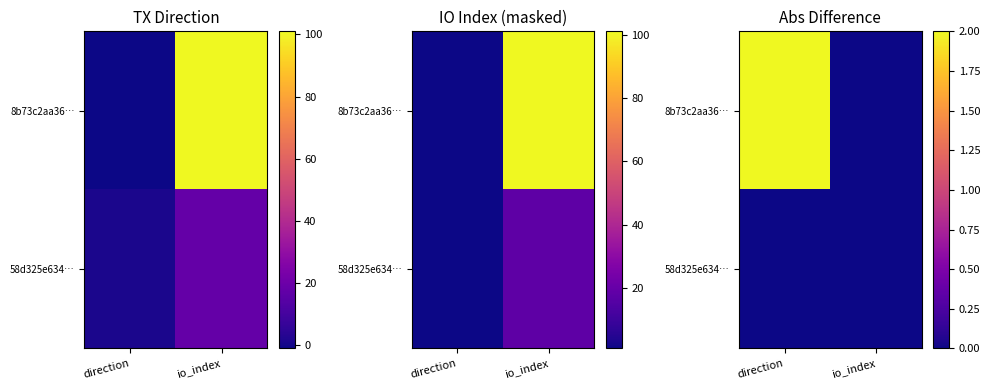

True or false: 8b73c2aa36… has a value of 2 at direction.

True